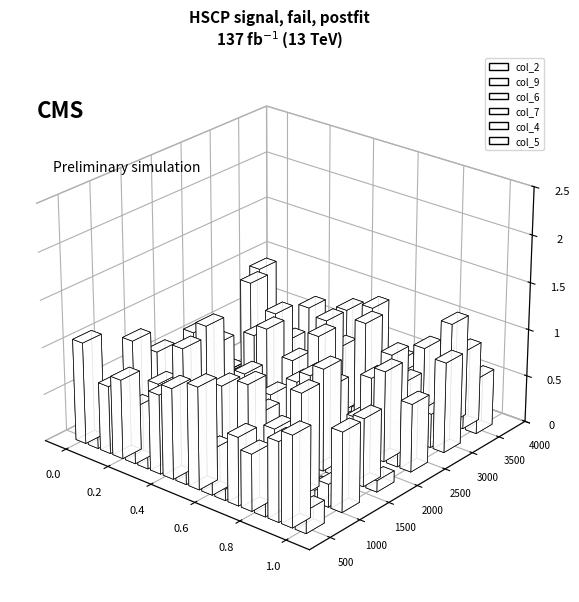

Between 9 and 1, which series saw the biggest shift?

col_5